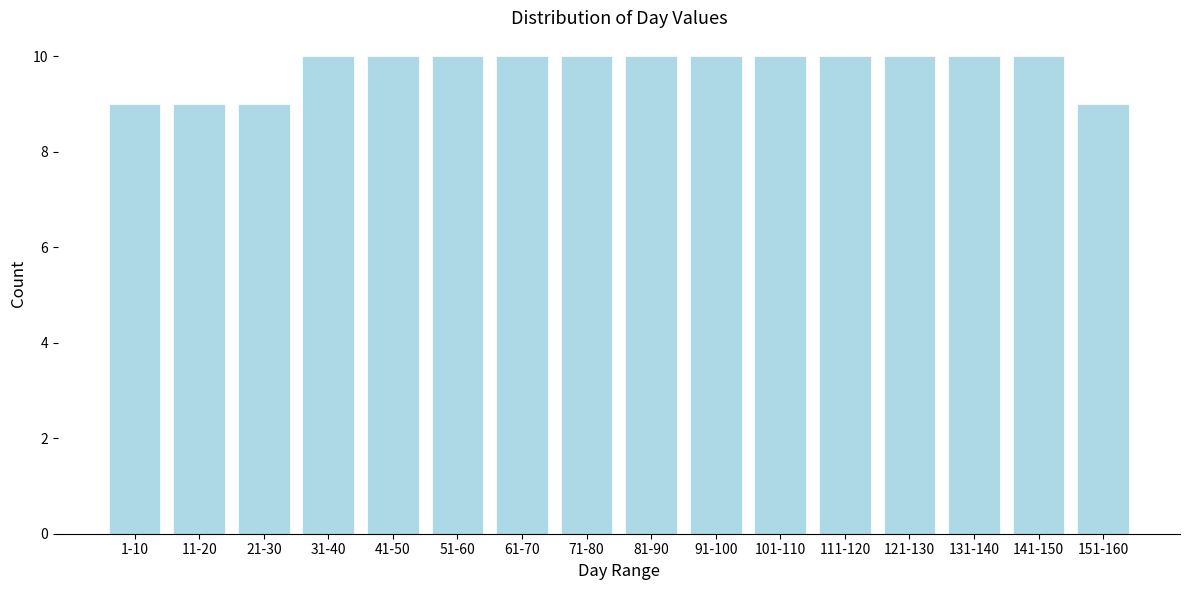

Reading left to right, what are all the values shown in this chart?

1-10=9	11-20=9	21-30=9	31-40=10	41-50=10	51-60=10	61-70=10	71-80=10	81-90=10	91-100=10	101-110=10	111-120=10	121-130=10	131-140=10	141-150=10	151-160=9